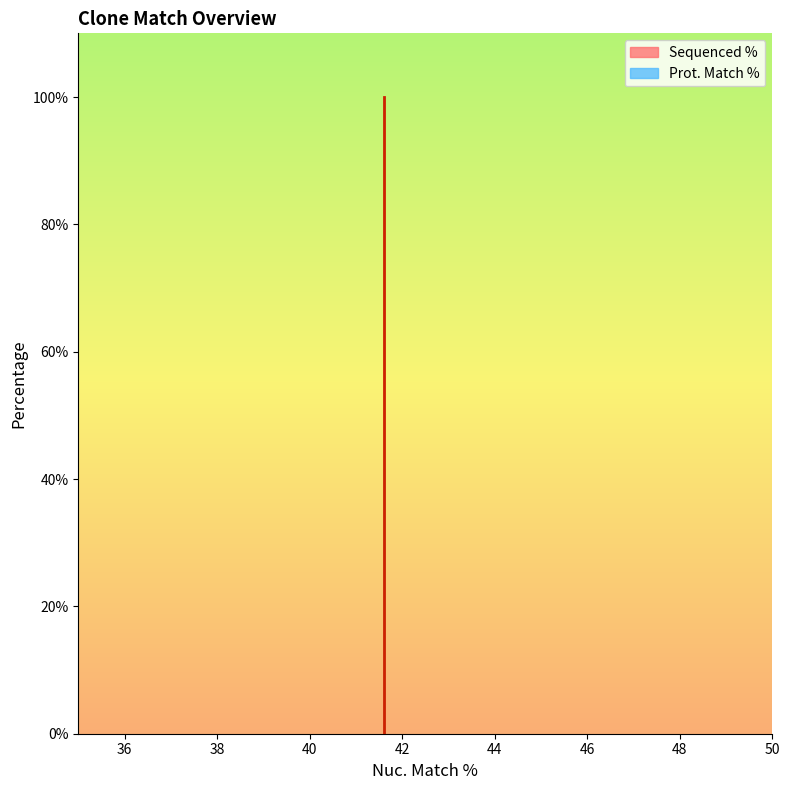

List the series in order of their overall mean, highest first.

Prot. Match %, Sequenced %